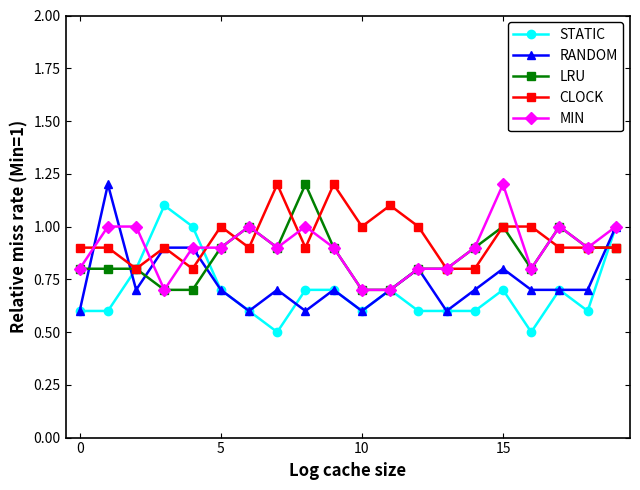

True or false: LRU has more than 0 points higher than both neighbors.

True